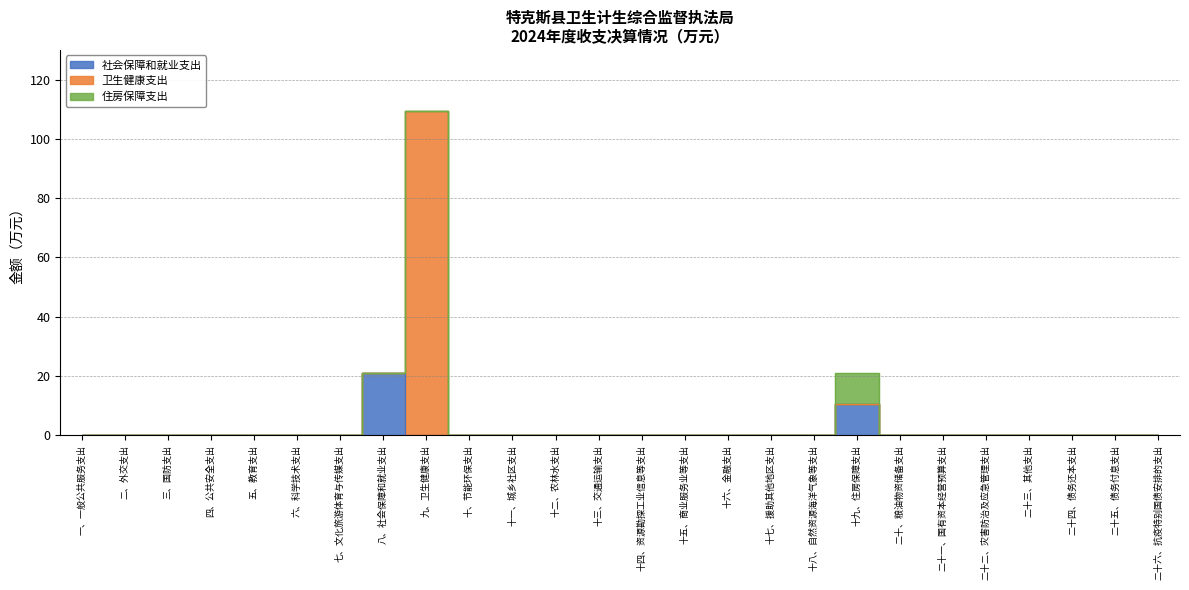

True or false: 社会保障和就业支出 has a value of 9.0 at 三、国防支出.

False